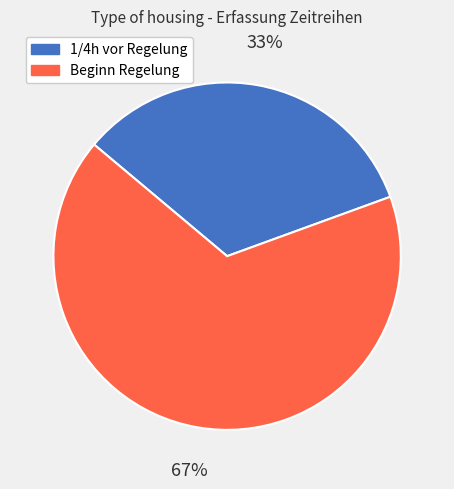

Combined, do Beginn Regelung and 1/4h vor Regelung account for over 50%?

Yes